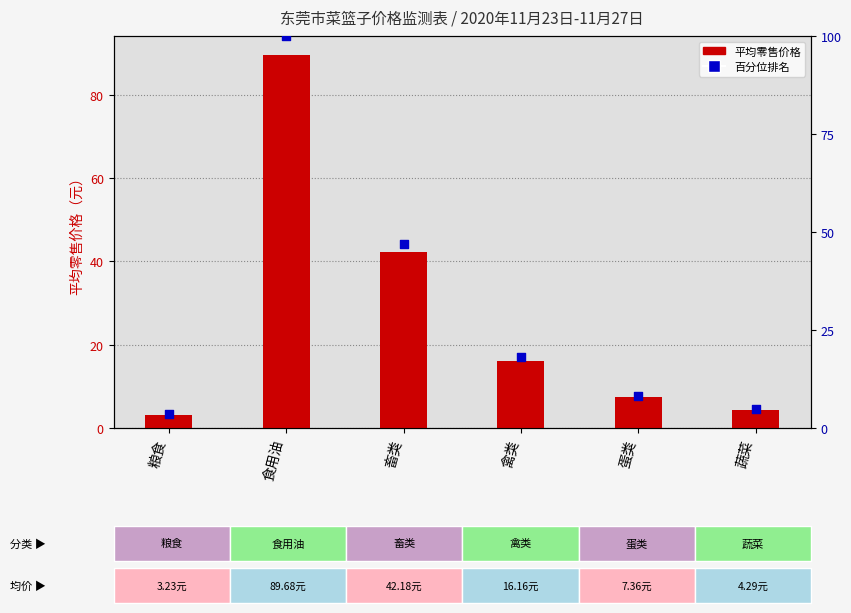

Which series has the largest total across all categories?

百分位排名